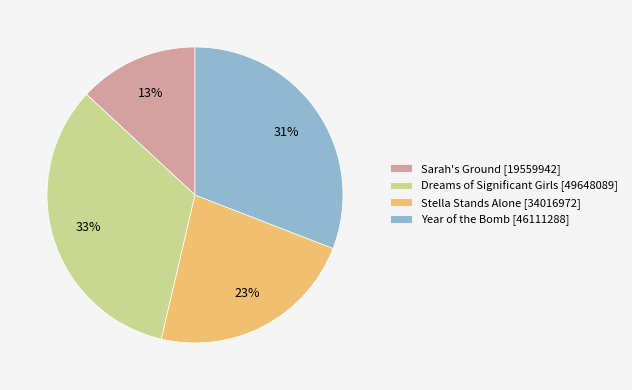

How many slices are in this pie chart?

4